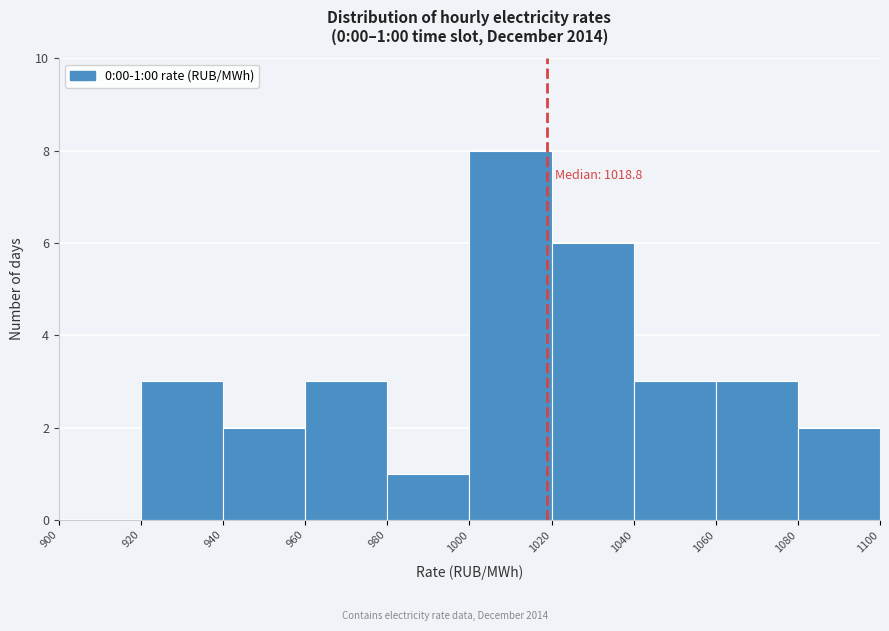

Which range on the x-axis has the tallest bar?

1000 to 1020